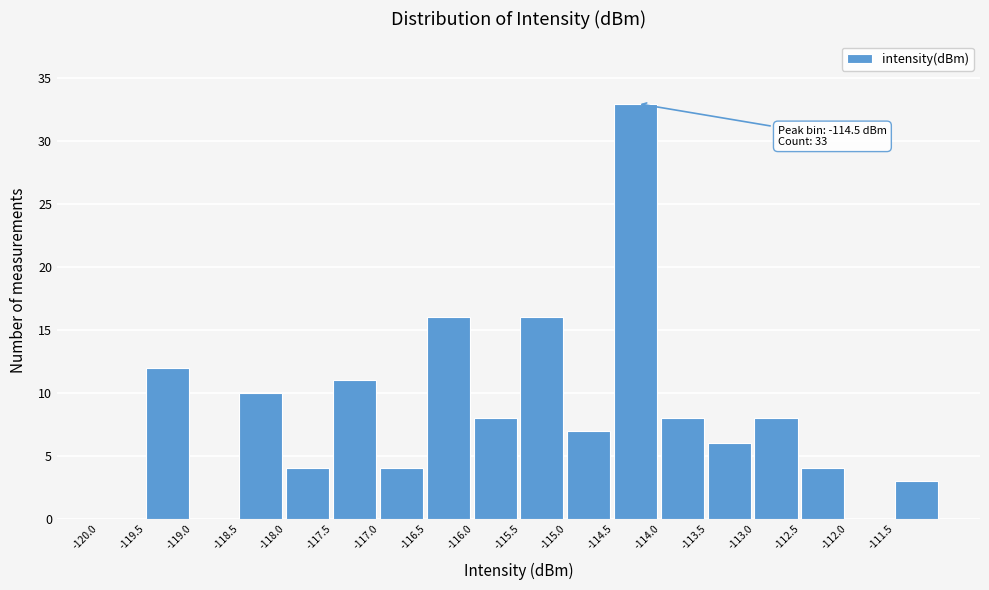

Which range on the x-axis has the tallest bar?

-114.5 to -114.0